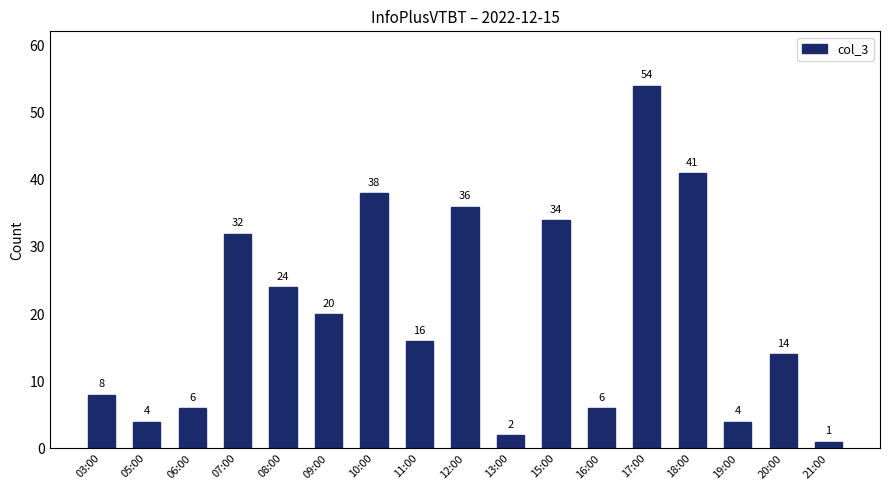

Are the bars grouped side by side (vs. stacked)?

No